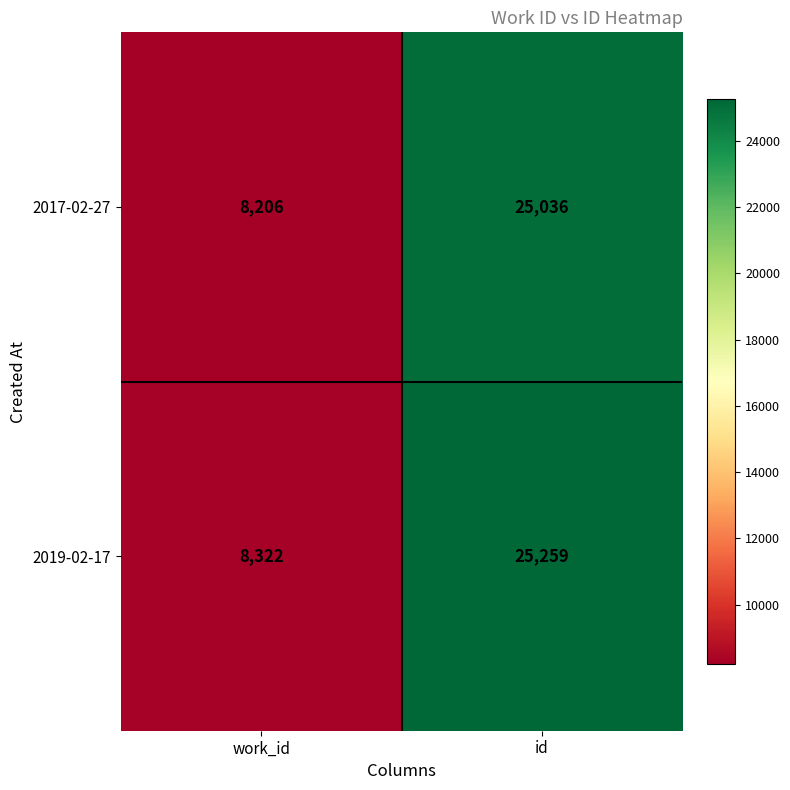

Which category has the lowest value across all series?

work_id